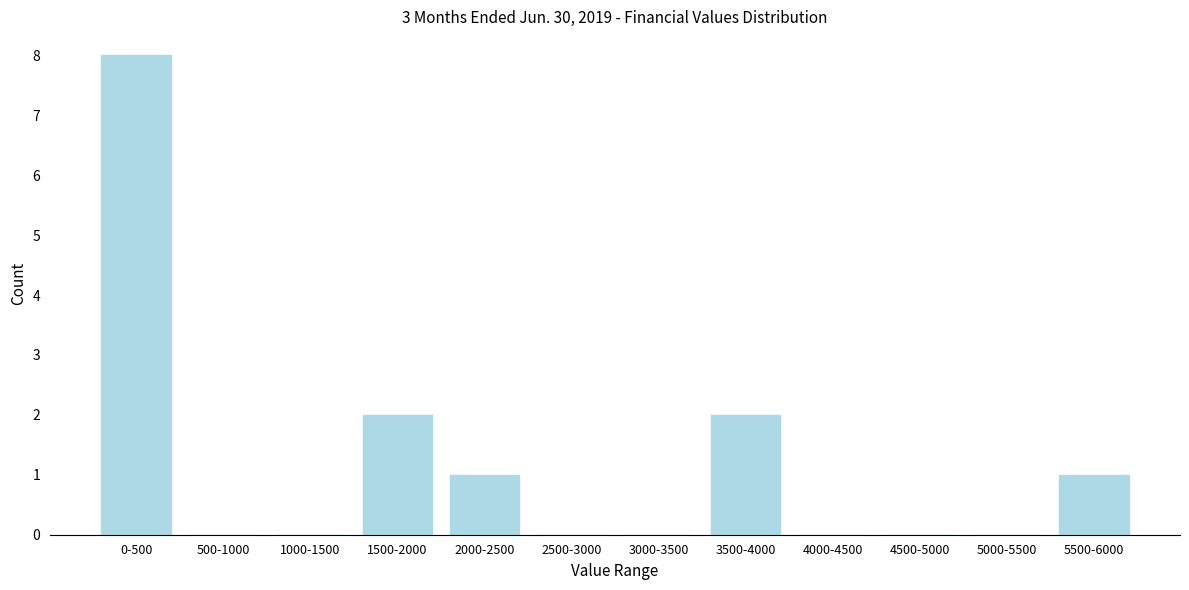

The chart shows a value of -4 at 500-1000. True or false?

False